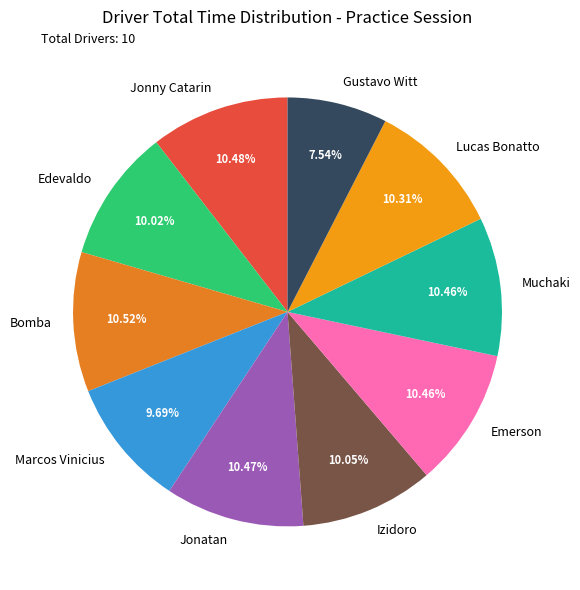

What percentage is NOT represented by Gustavo Witt?

92.5%